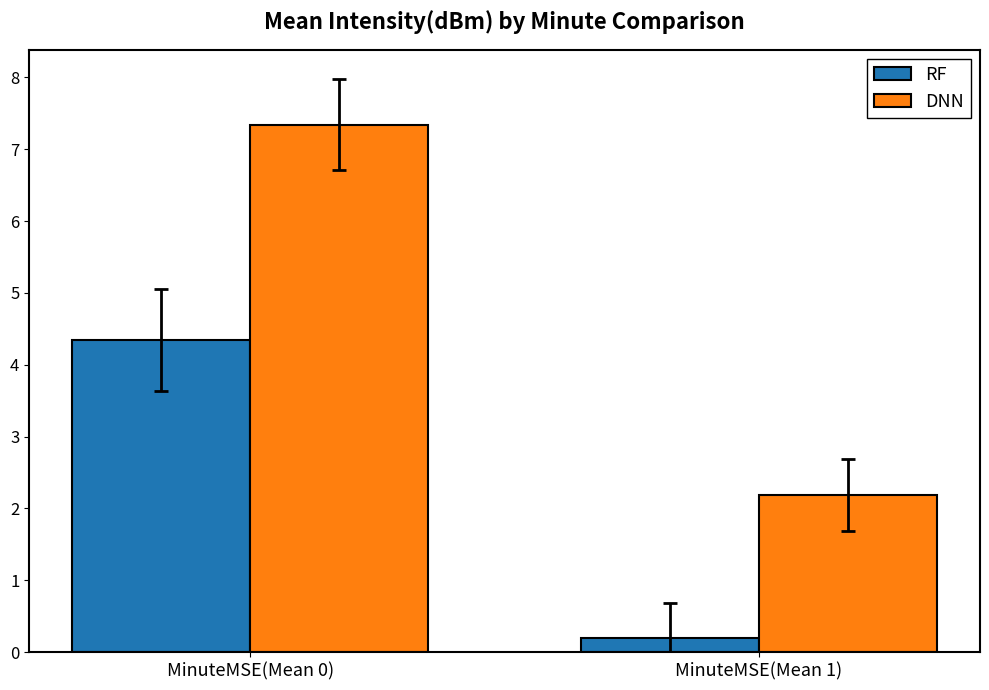

The RF series shows 4.3 at MinuteMSE(Mean 0). True or false?

True